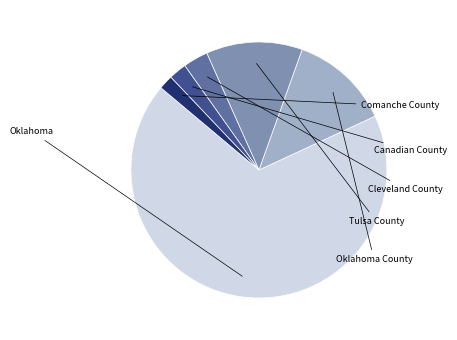

The Oklahoma County slice represents 13% of the pie. True or false?

True